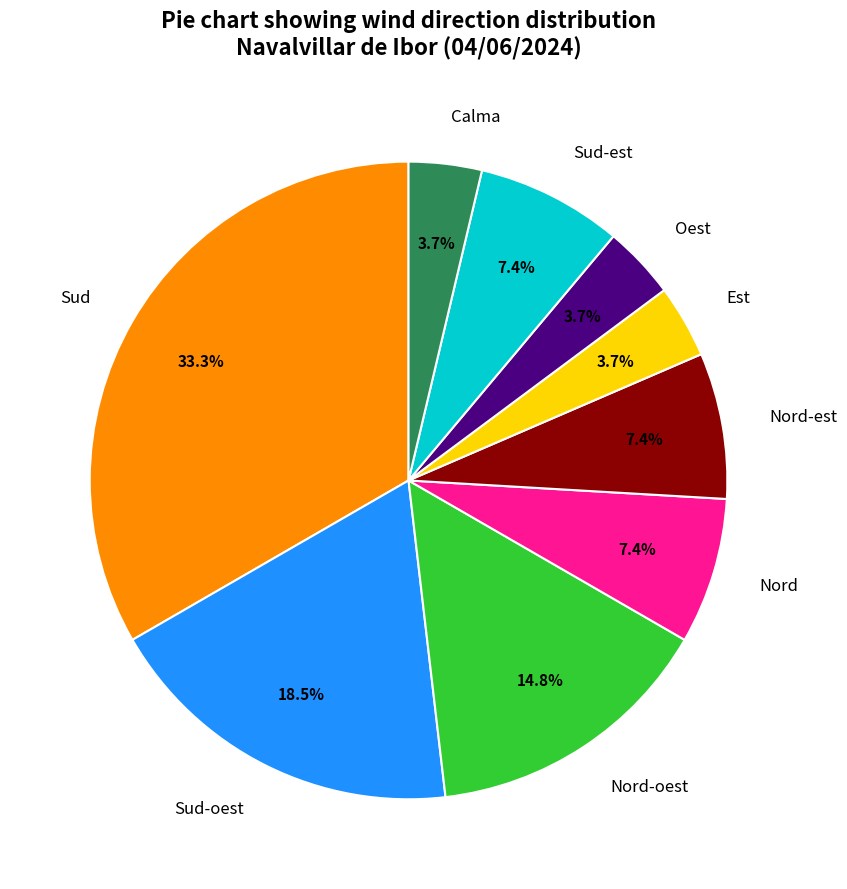

Between Nord-est and Nord-oest, which is larger?

Nord-oest